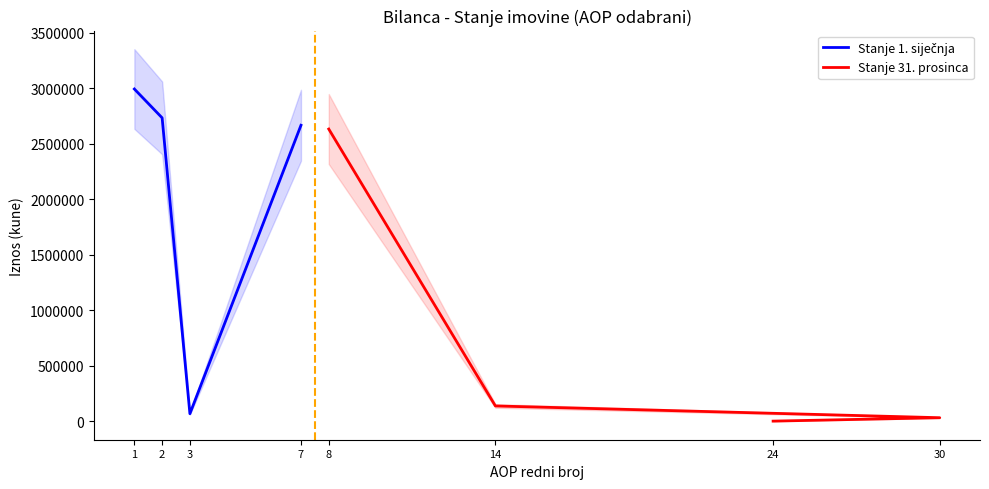

How many data points in Stanje 1. siječnja are less than 2731607?

2